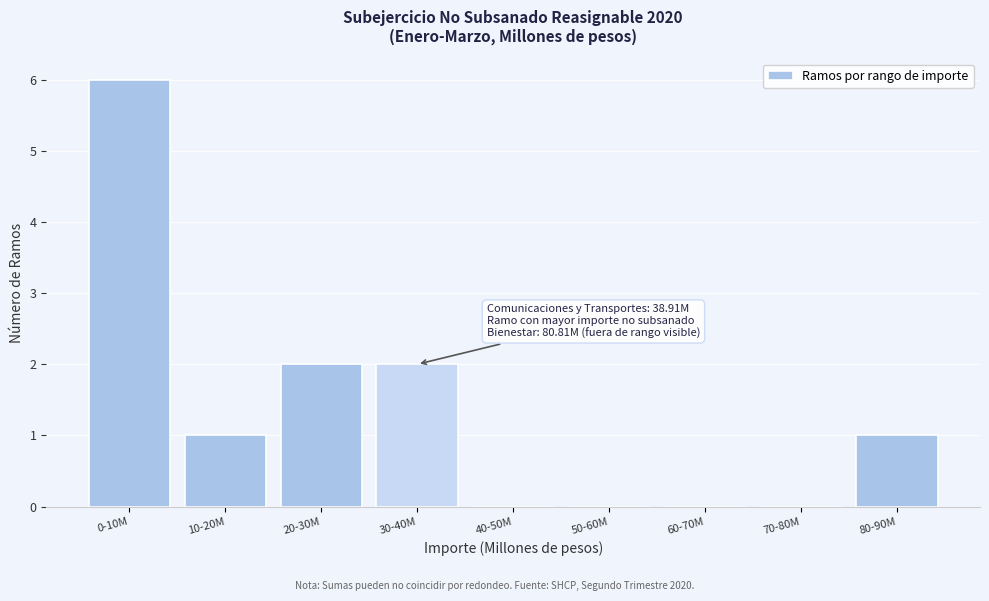

Reading left to right, extract all data points from this chart.

0-10M=6	10-20M=1	20-30M=2	30-40M=2	40-50M=0	50-60M=0	60-70M=0	70-80M=0	80-90M=1